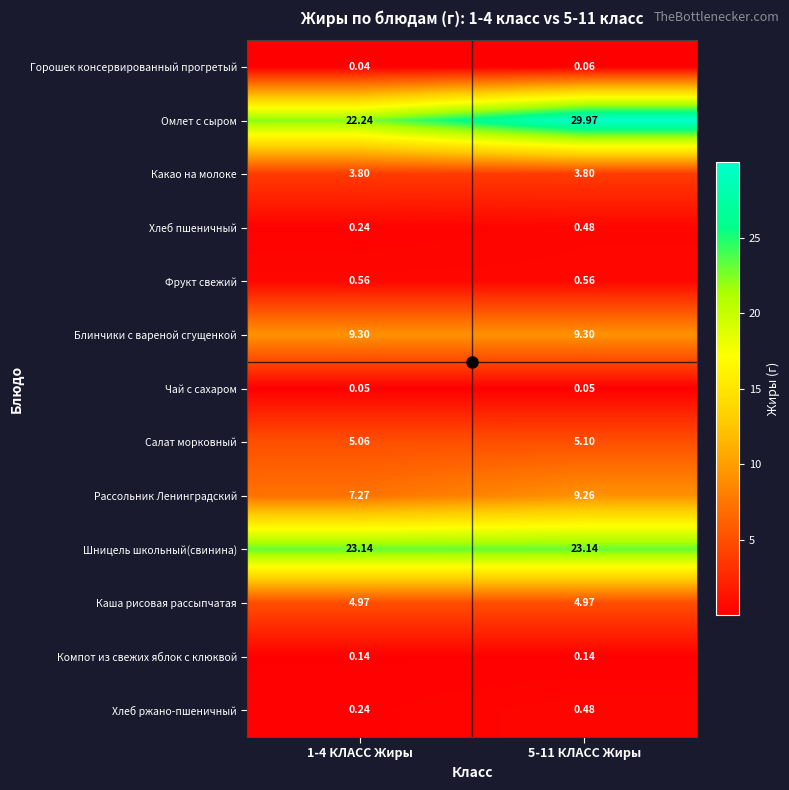

What is the spread (max minus min) of values at 1-4 КЛАСС Жиры?

23.1